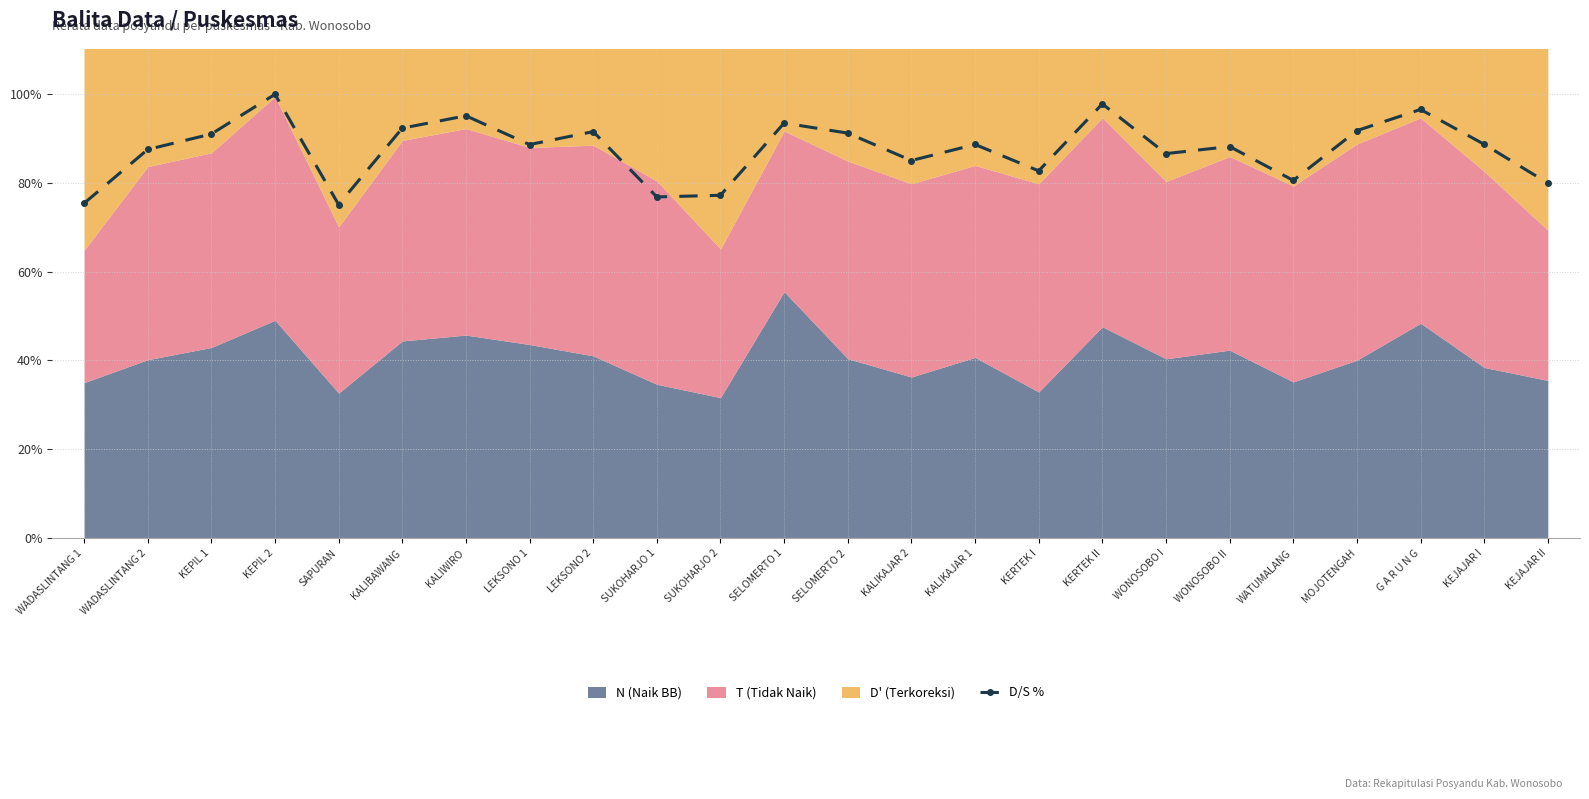

What is the greatest value displayed?

99.9